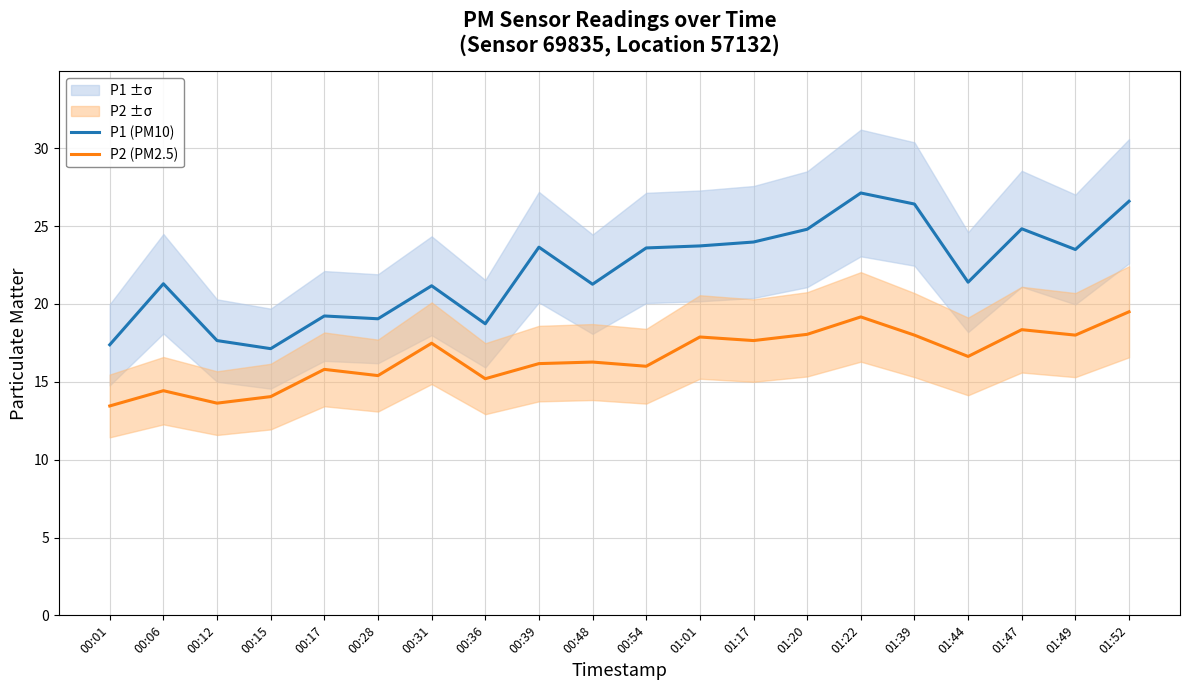

Which series has the largest range (max minus min)?

P1 (PM10)